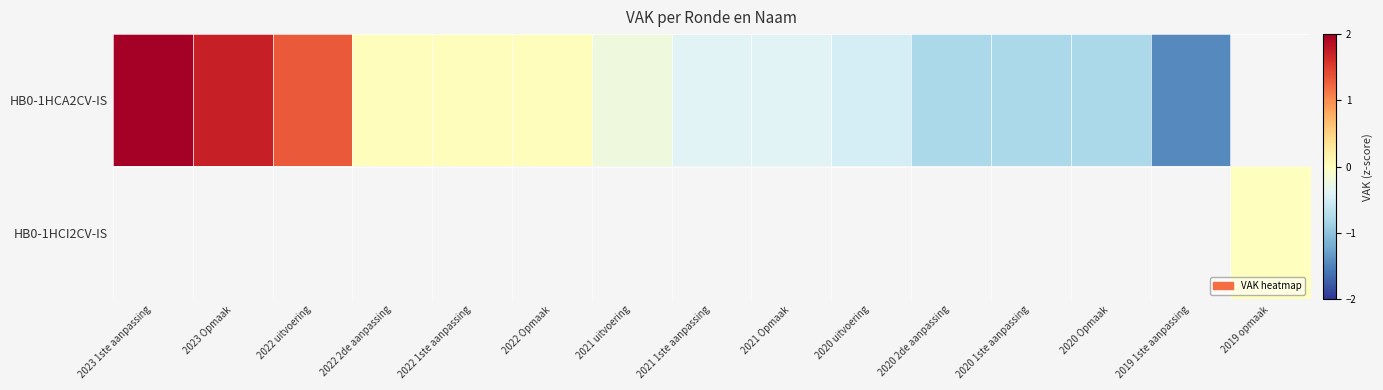

Which series has the largest range (max minus min)?

HB0-1HCA2CV-IS